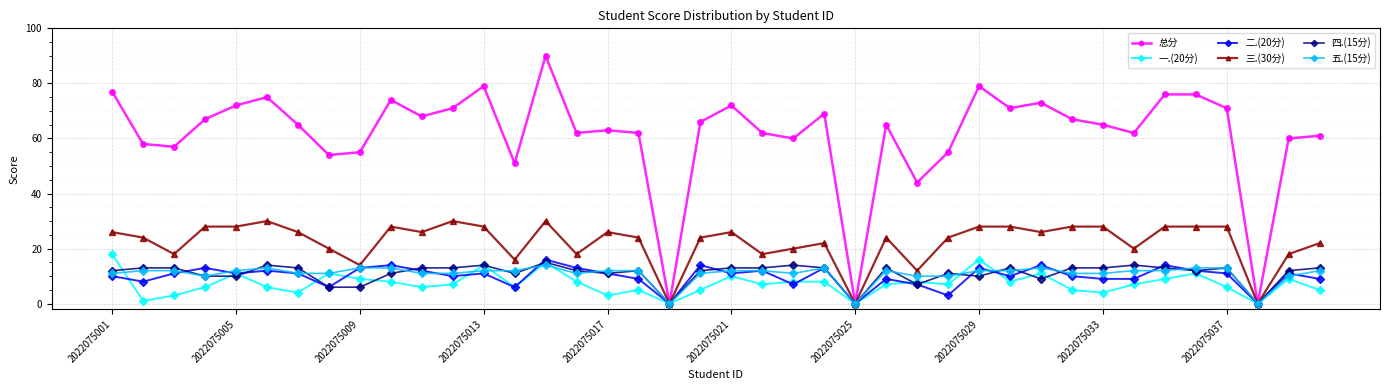

At how many categories does at least one series exceed 41?

37